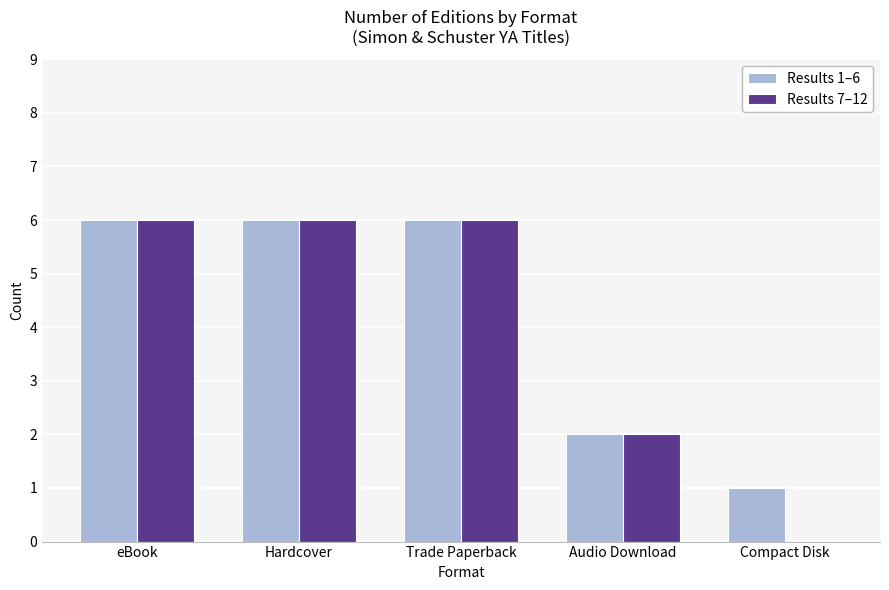

Is the value of Results 7–12 at Audio Download greater than the value of Results 1–6 at Compact Disk?

Yes